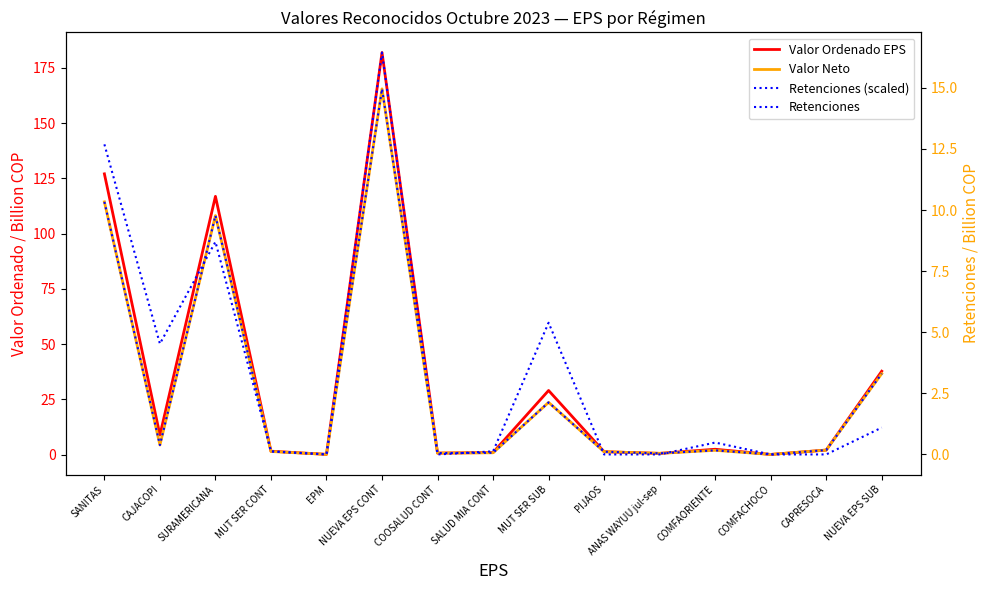

The Valor Ordenado EPS series shows 1.0 at SALUD MIA CONT. True or false?

True